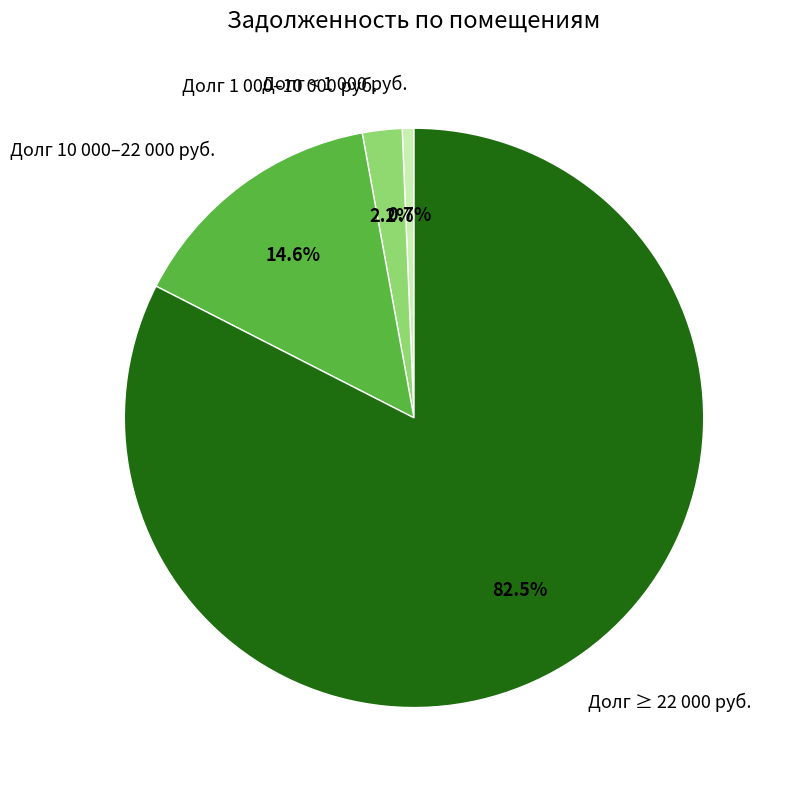

What is the total percentage of Долг 1 000–10 000 руб. and Долг 10 000–22 000 руб.?

16.8%